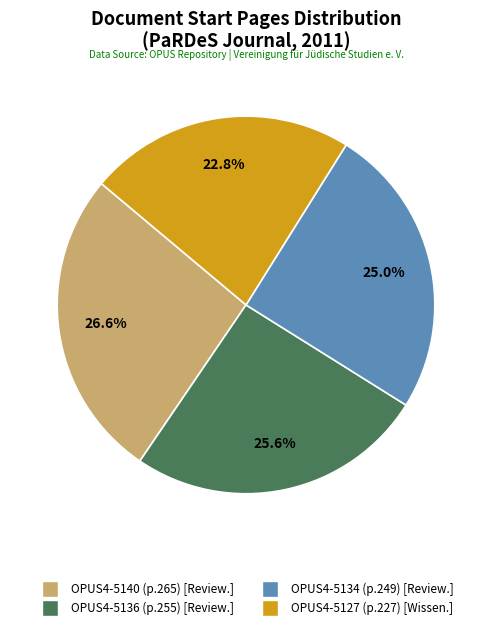

Rank the categories by value from highest to lowest.

OPUS4-5140, OPUS4-5136, OPUS4-5134, OPUS4-5127